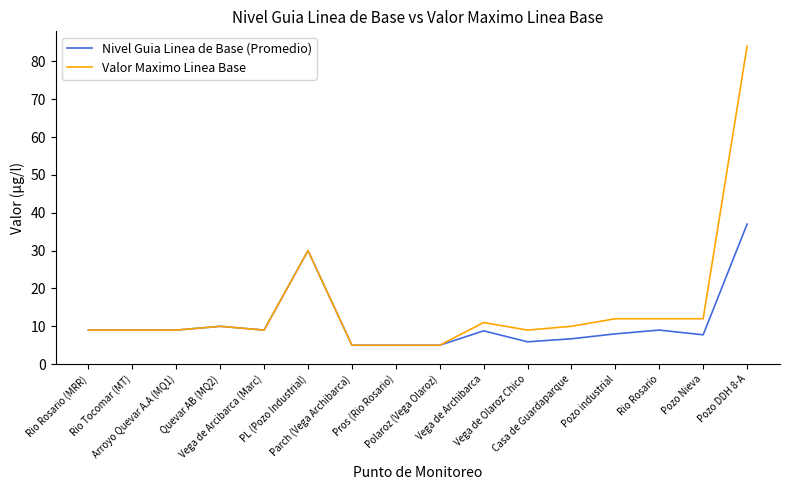

What is the minimum value for Nivel Guia Linea de Base (Promedio)?

5.0